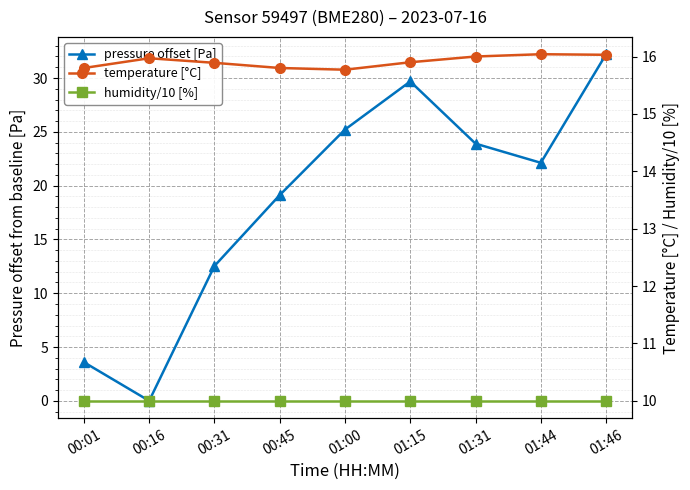

After their last crossing, which series has the higher values: humidity/10 [%] or pressure offset [Pa]?

pressure offset [Pa]